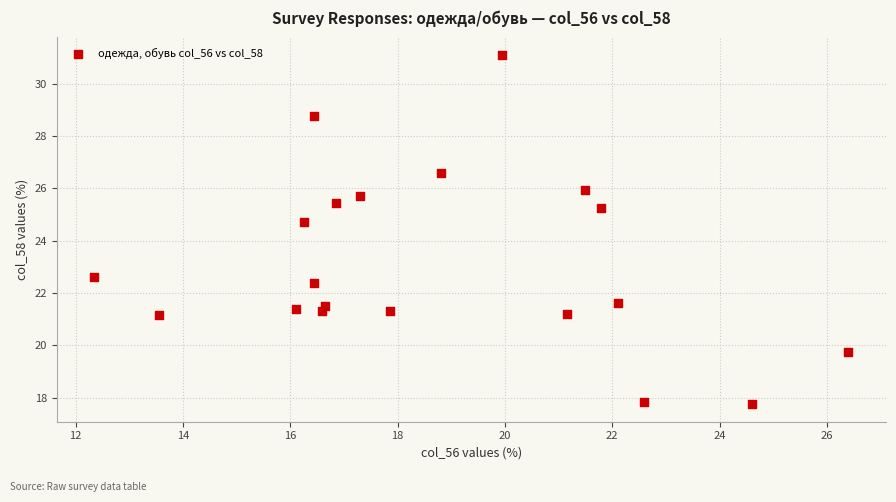

What Y value in the scatter plot is closest to 24?

24.7